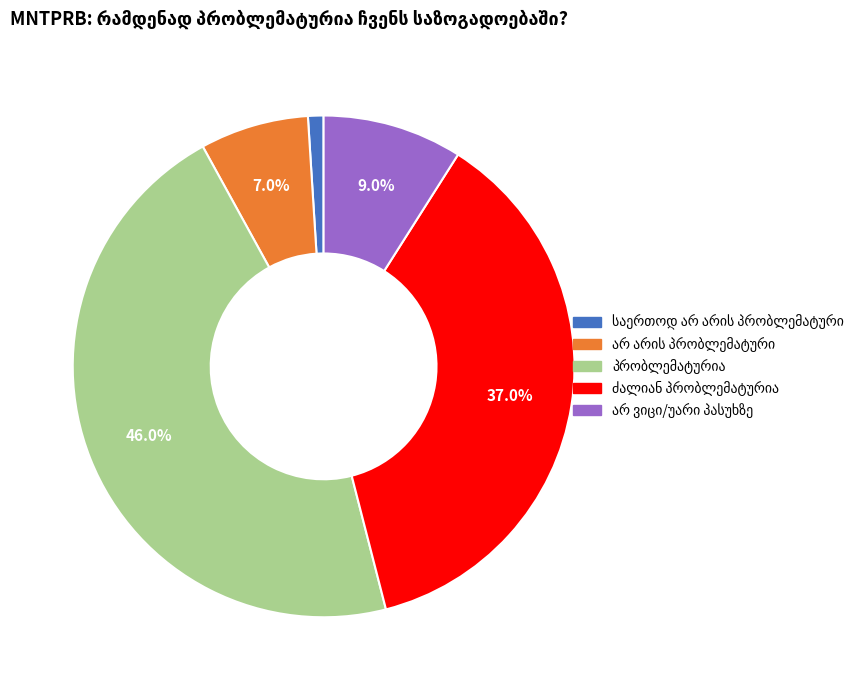

Does any single category account for the majority?

No